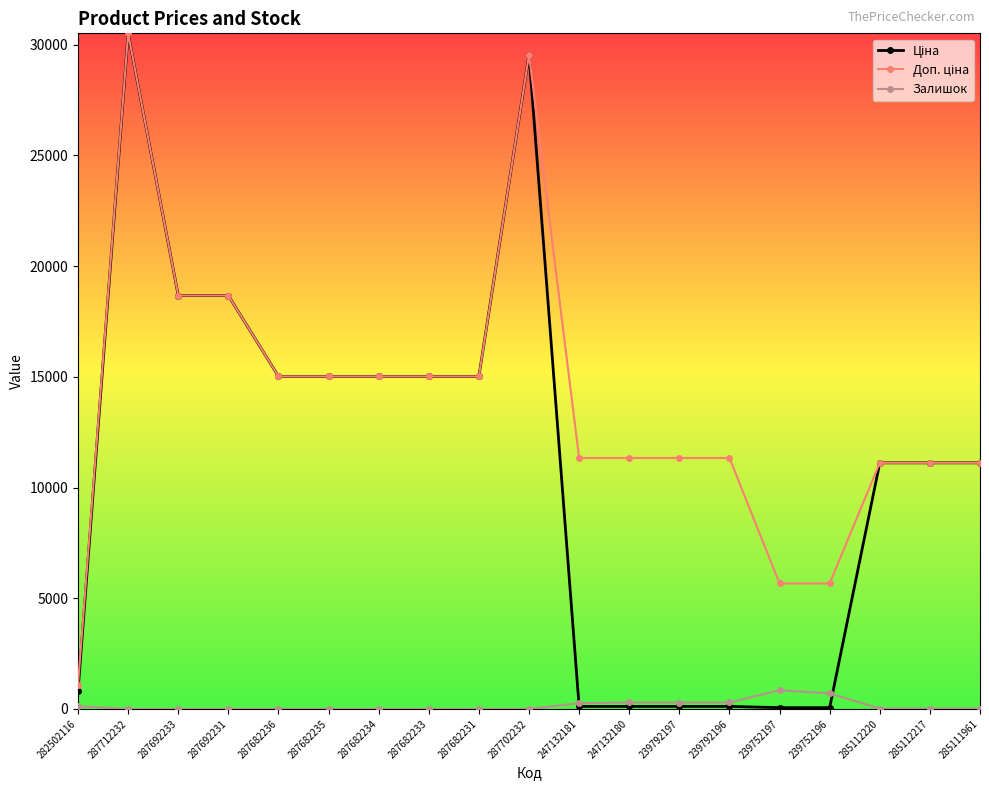

What is the total value across all series at 287682235?

30038.4